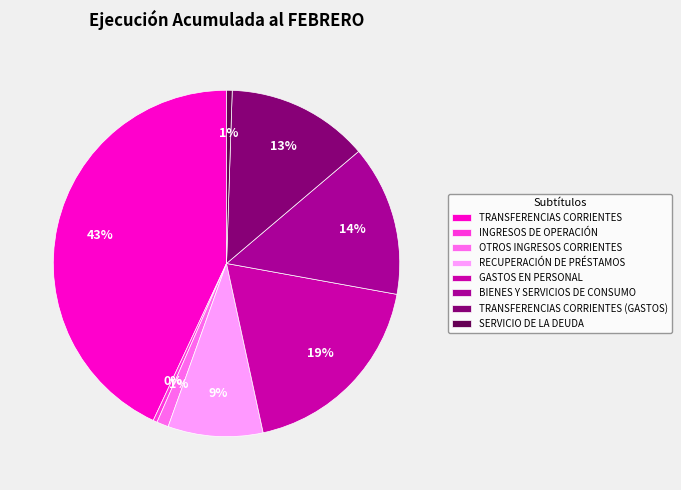

Is there a majority slice in this chart?

No